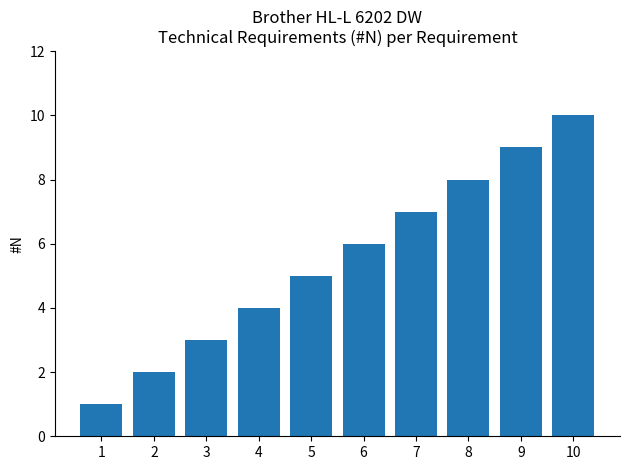

What is the sum of the values at 9 and 8?

17